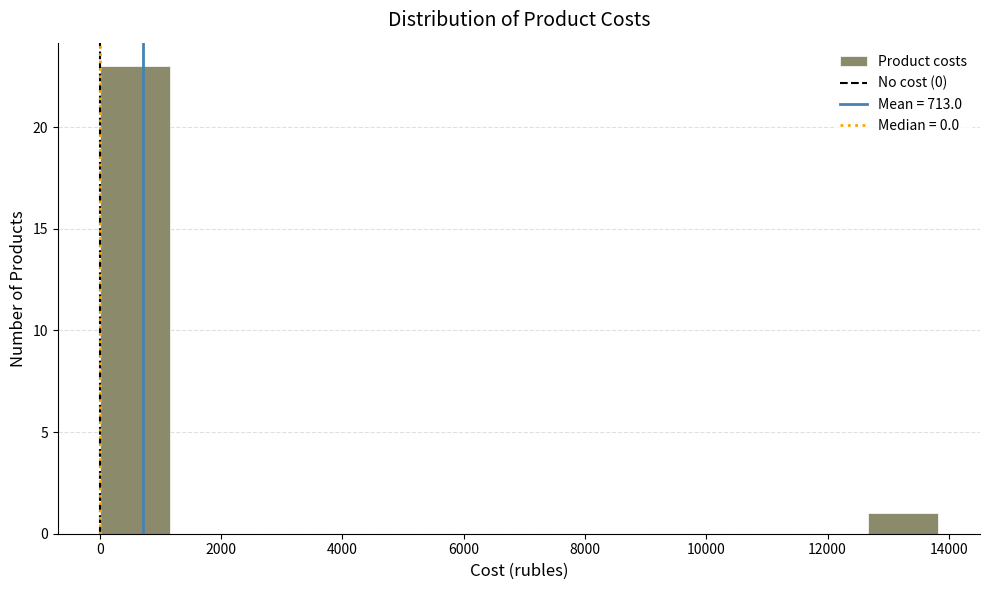

Reading left to right, list every bar in this chart as the range it spans on the x-axis followed by its height. Neither the bar edges nor the heights are printed on the chart, so give them approximately, as read against the axes.

0 to 1200: 23
1200 to 2400: 0
2400 to 3400: 0
3400 to 4600: 0
4600 to 5800: 0
5800 to 7000: 0
7000 to 8000: 0
8000 to 9200: 0
9200 to 10400: 0
10400 to 11600: 0
11600 to 12600: 0
12600 to 13800: 1